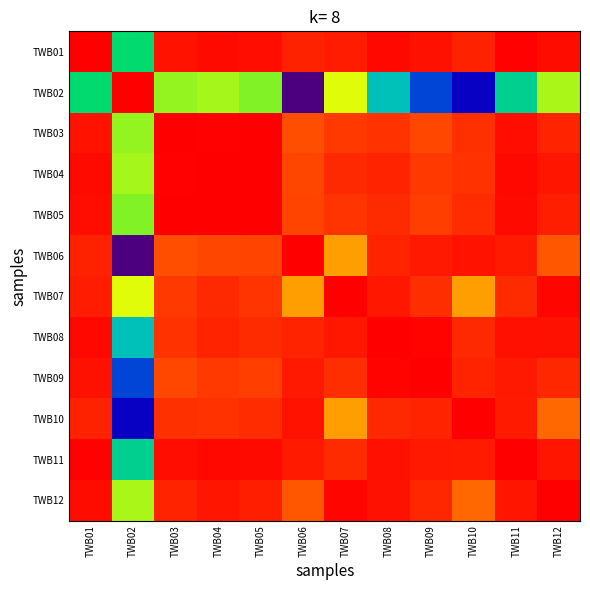

Reading left to right, transcribe all the data shown in this chart.

TWB01: TWB01=1.0	TWB02=1.0	TWB03=1.0	TWB04=1.0	TWB05=1.0	TWB06=1.0	TWB07=1.0	TWB08=1.0	TWB09=1.0	TWB10=1.0	TWB11=1.0	TWB12=1.0
TWB02: TWB01=1.0	TWB02=1.0	TWB03=1.0	TWB04=1.0	TWB05=1.0	TWB06=0.9	TWB07=1.0	TWB08=1.0	TWB09=1.0	TWB10=1.0	TWB11=1.0	TWB12=1.0
TWB03: TWB01=1.0	TWB02=1.0	TWB03=1.0	TWB04=1.0	TWB05=1.0	TWB06=1.0	TWB07=1.0	TWB08=1.0	TWB09=1.0	TWB10=1.0	TWB11=1.0	TWB12=1.0
TWB04: TWB01=1.0	TWB02=1.0	TWB03=1.0	TWB04=1.0	TWB05=1.0	TWB06=1.0	TWB07=1.0	TWB08=1.0	TWB09=1.0	TWB10=1.0	TWB11=1.0	TWB12=1.0
TWB05: TWB01=1.0	TWB02=1.0	TWB03=1.0	TWB04=1.0	TWB05=1.0	TWB06=1.0	TWB07=1.0	TWB08=1.0	TWB09=1.0	TWB10=1.0	TWB11=1.0	TWB12=1.0
TWB06: TWB01=1.0	TWB02=0.9	TWB03=1.0	TWB04=1.0	TWB05=1.0	TWB06=1.0	TWB07=1.0	TWB08=1.0	TWB09=1.0	TWB10=1.0	TWB11=1.0	TWB12=1.0
TWB07: TWB01=1.0	TWB02=1.0	TWB03=1.0	TWB04=1.0	TWB05=1.0	TWB06=1.0	TWB07=1.0	TWB08=1.0	TWB09=1.0	TWB10=1.0	TWB11=1.0	TWB12=1.0
TWB08: TWB01=1.0	TWB02=1.0	TWB03=1.0	TWB04=1.0	TWB05=1.0	TWB06=1.0	TWB07=1.0	TWB08=1.0	TWB09=1.0	TWB10=1.0	TWB11=1.0	TWB12=1.0
TWB09: TWB01=1.0	TWB02=1.0	TWB03=1.0	TWB04=1.0	TWB05=1.0	TWB06=1.0	TWB07=1.0	TWB08=1.0	TWB09=1.0	TWB10=1.0	TWB11=1.0	TWB12=1.0
TWB10: TWB01=1.0	TWB02=1.0	TWB03=1.0	TWB04=1.0	TWB05=1.0	TWB06=1.0	TWB07=1.0	TWB08=1.0	TWB09=1.0	TWB10=1.0	TWB11=1.0	TWB12=1.0
TWB11: TWB01=1.0	TWB02=1.0	TWB03=1.0	TWB04=1.0	TWB05=1.0	TWB06=1.0	TWB07=1.0	TWB08=1.0	TWB09=1.0	TWB10=1.0	TWB11=1.0	TWB12=1.0
TWB12: TWB01=1.0	TWB02=1.0	TWB03=1.0	TWB04=1.0	TWB05=1.0	TWB06=1.0	TWB07=1.0	TWB08=1.0	TWB09=1.0	TWB10=1.0	TWB11=1.0	TWB12=1.0